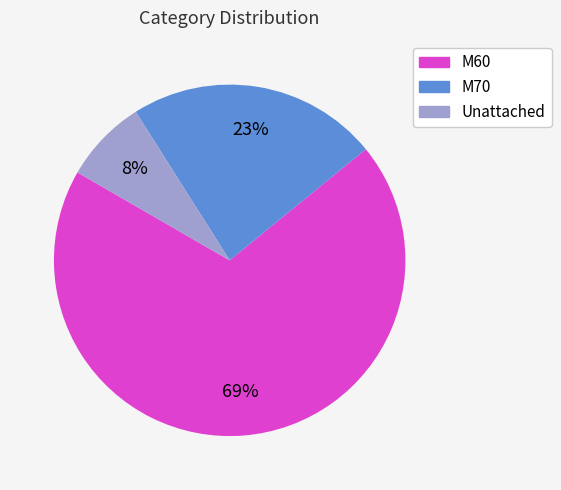

Approximately how many times larger is the value at M60 compared to M70?

3.0